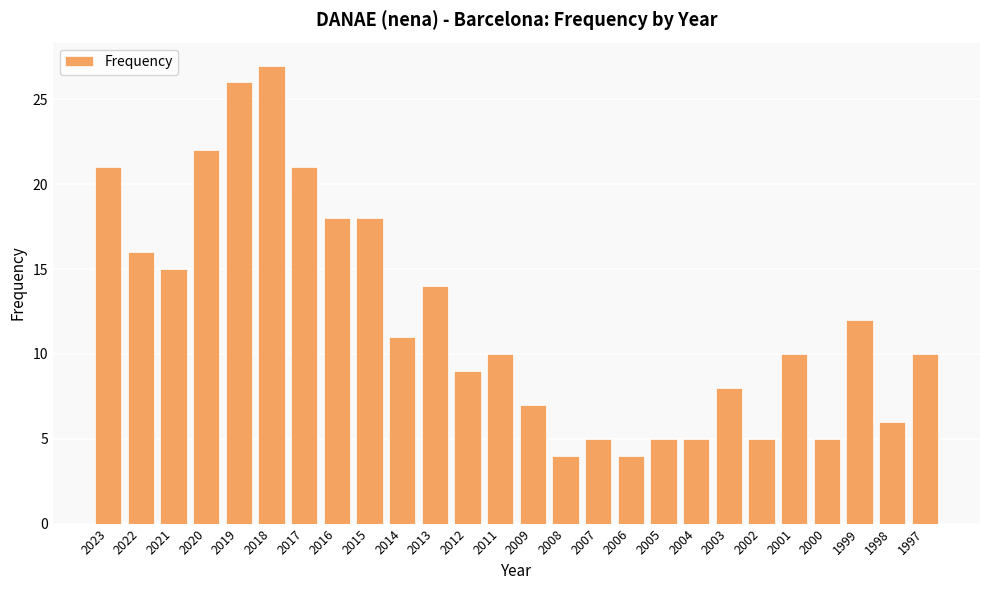

Where is the data nearest to the value 15?

2021